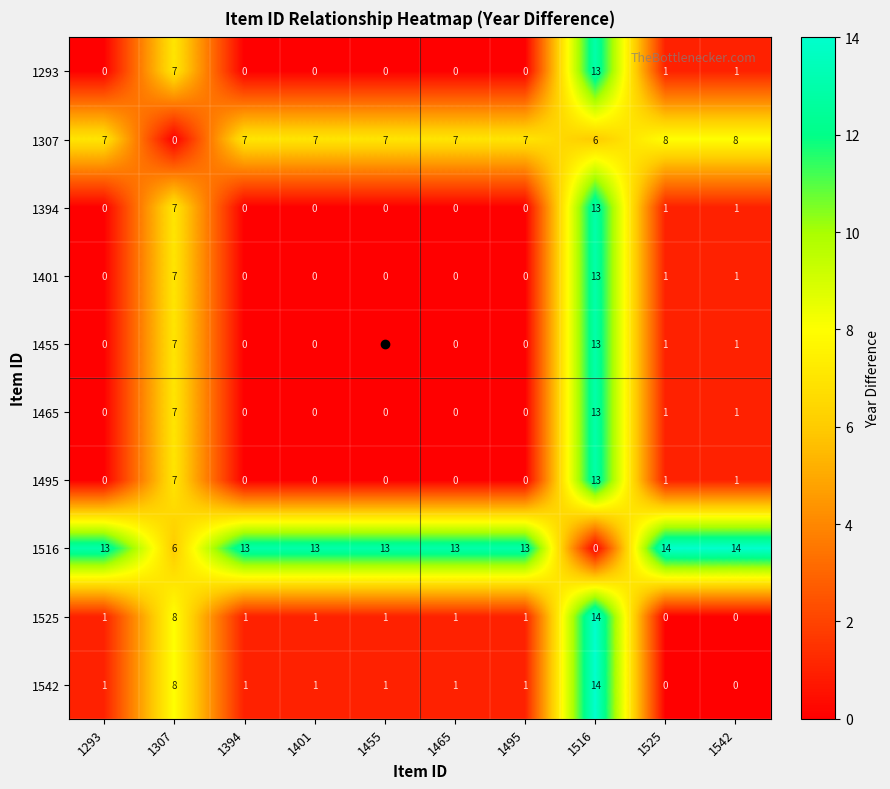

Count the number of categories in the chart.

10